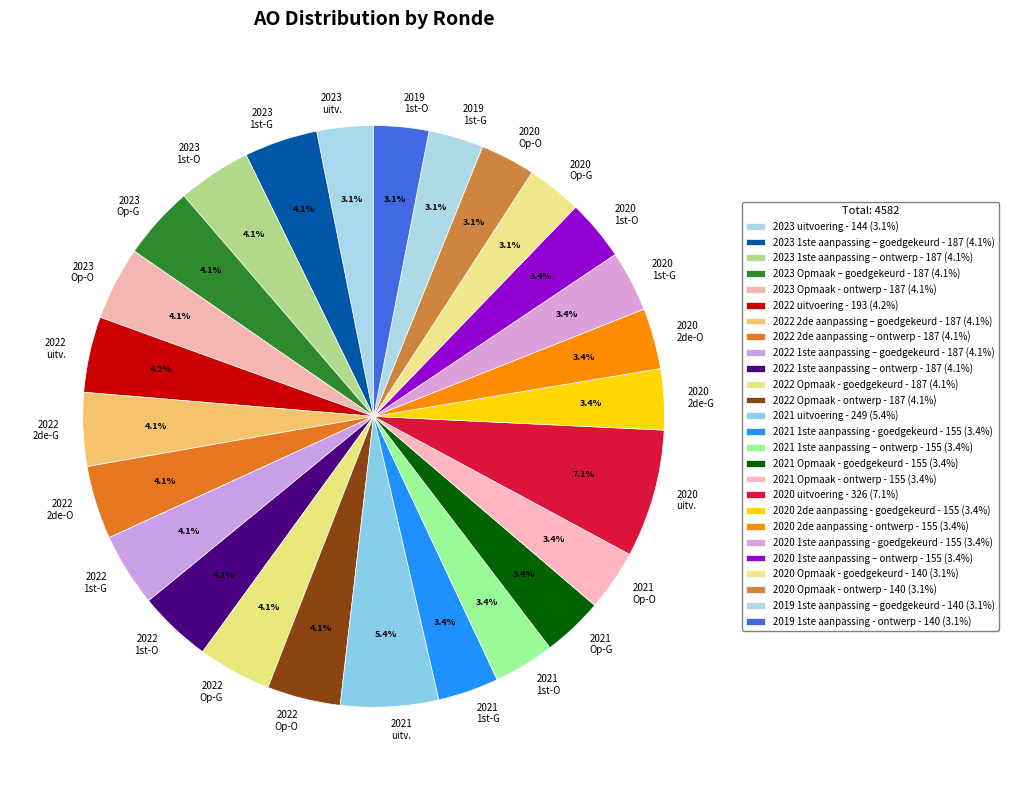

Is there any slice that represents more than half of the pie?

No